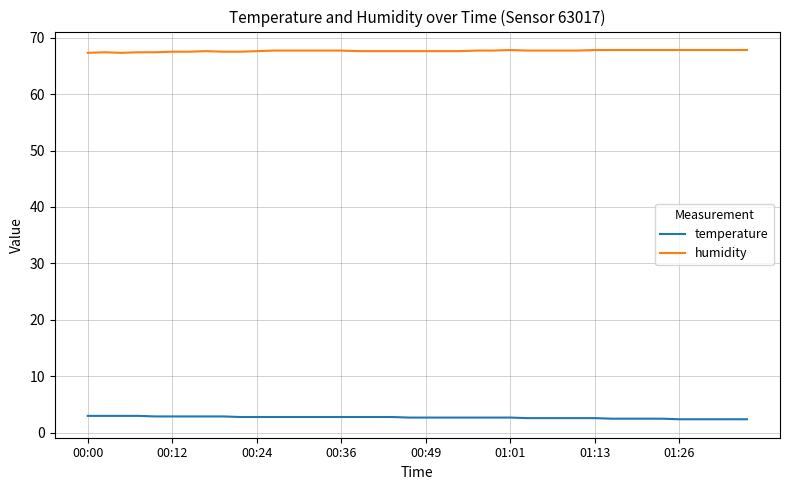

True or false: temperature and humidity cross at least once.

False